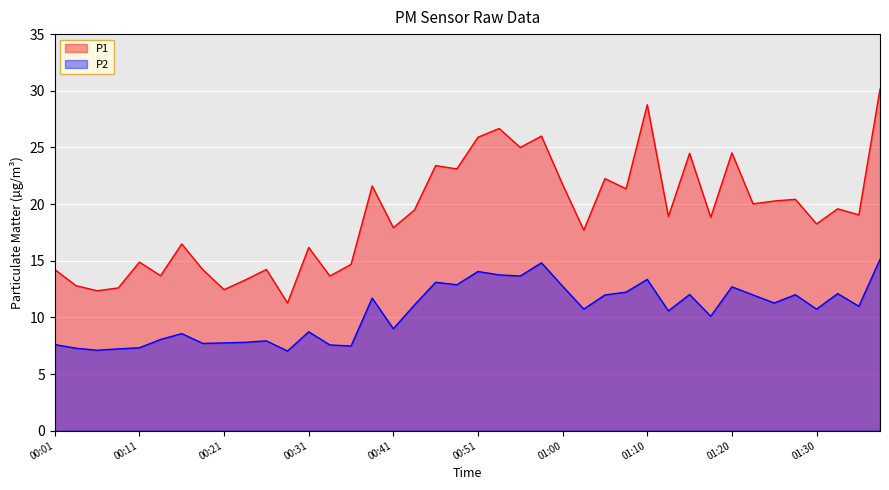

What is the label of the 31st point from the left?

01:15